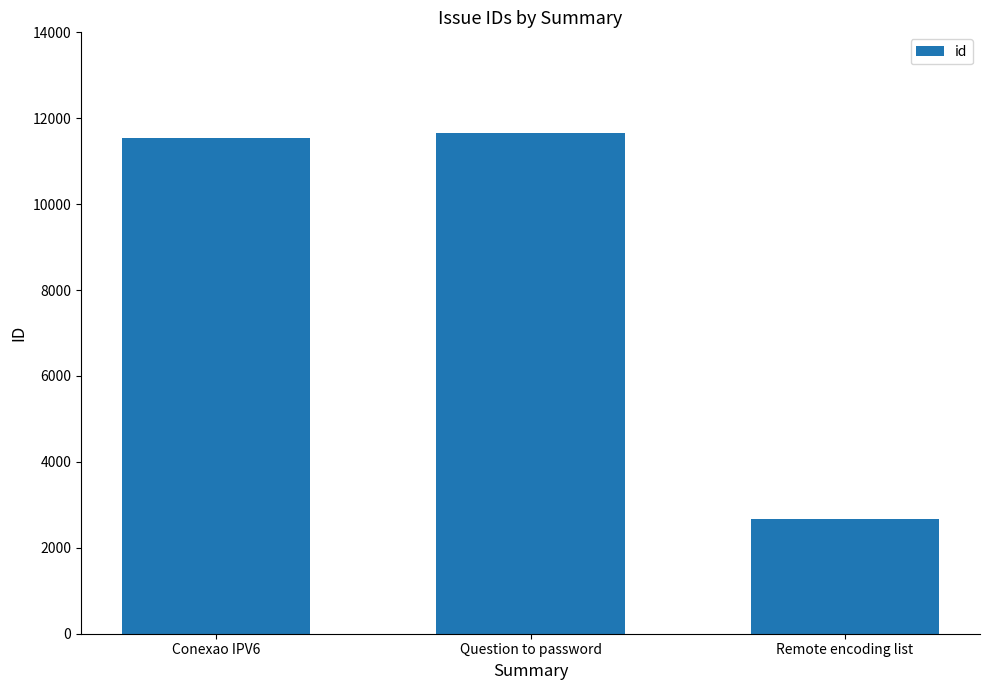

How many data points does each series have?

3